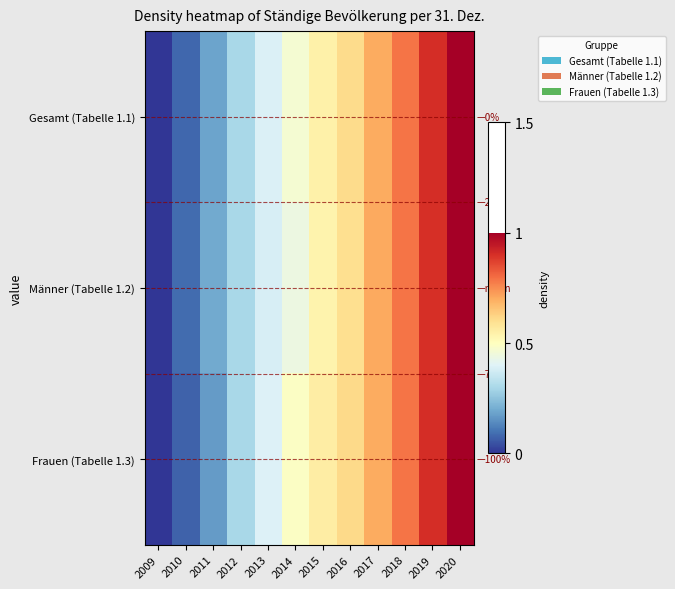

What is the total value across all series at 2014?

1.4